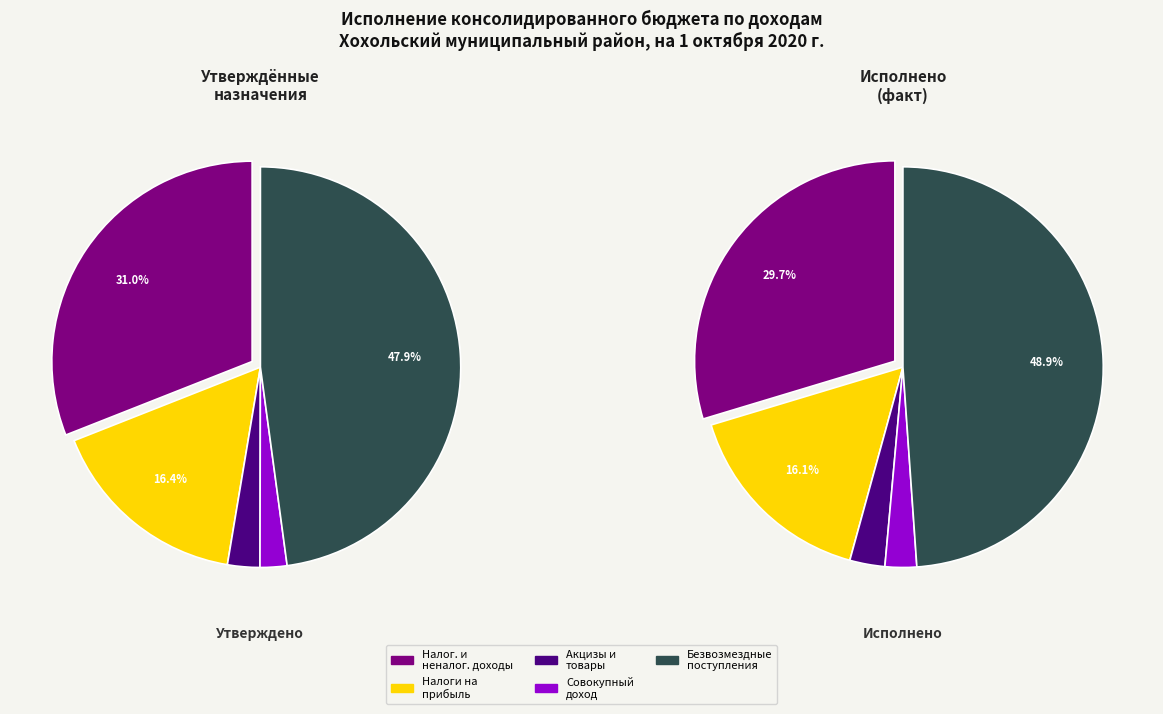

Which category has the biggest portion of the pie?

БЕЗВОЗМЕЗДНЫЕ ПОСТУПЛЕНИЯ